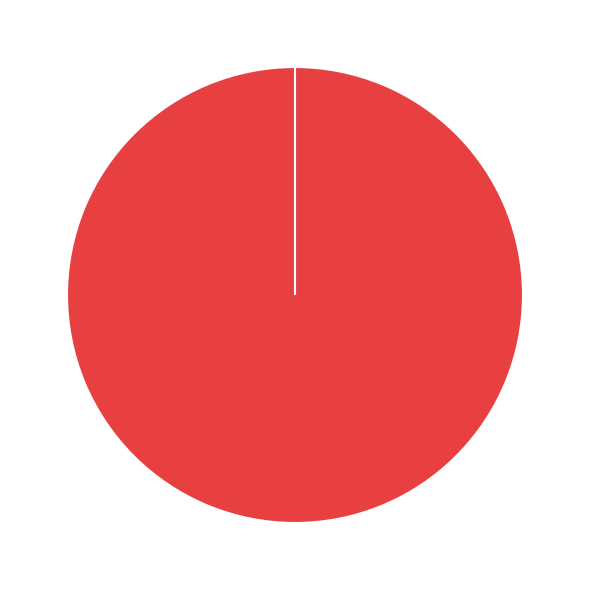

To the nearest percent, what is the difference between the Ticket and Vote slice percentages?

100%